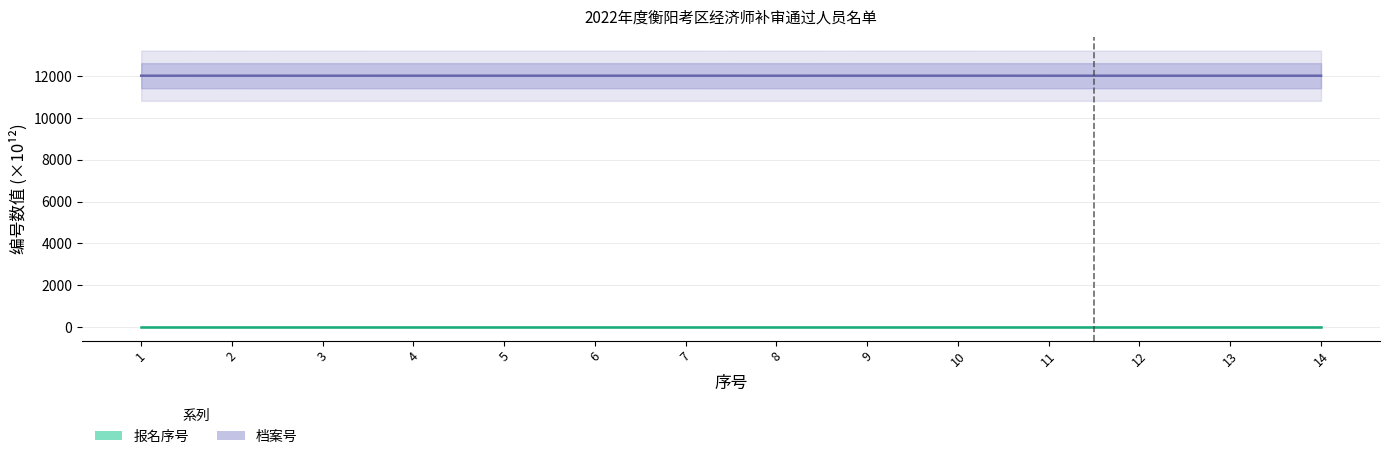

What is the approximate value of 档案号 at 11?

12021.4